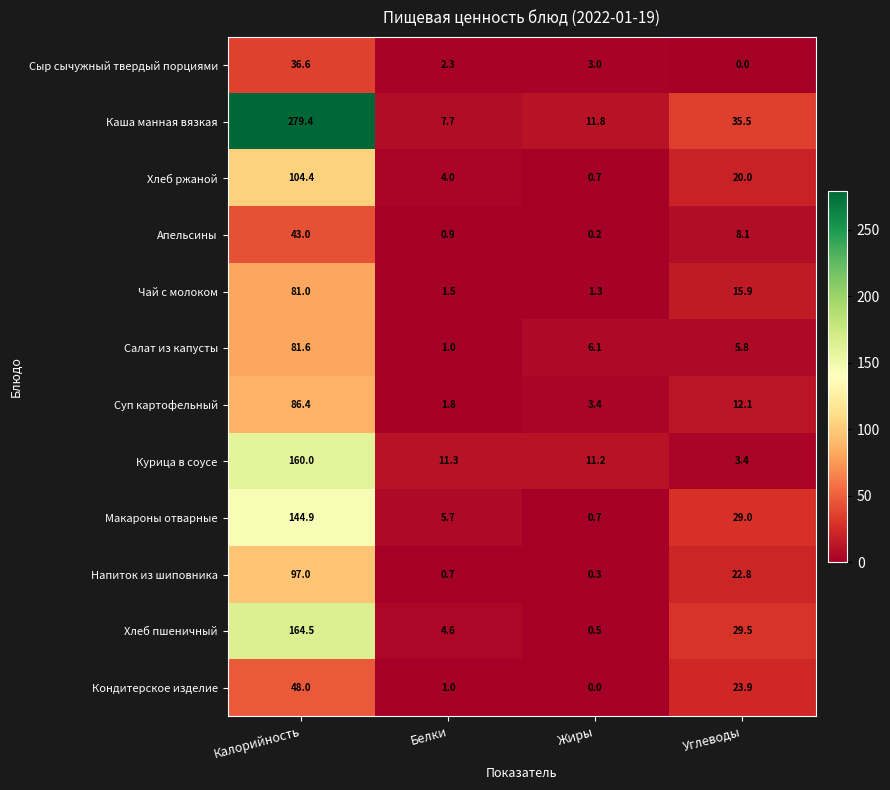

True or false: Напиток из шиповника has a value of 97.0 at Калорийность.

True